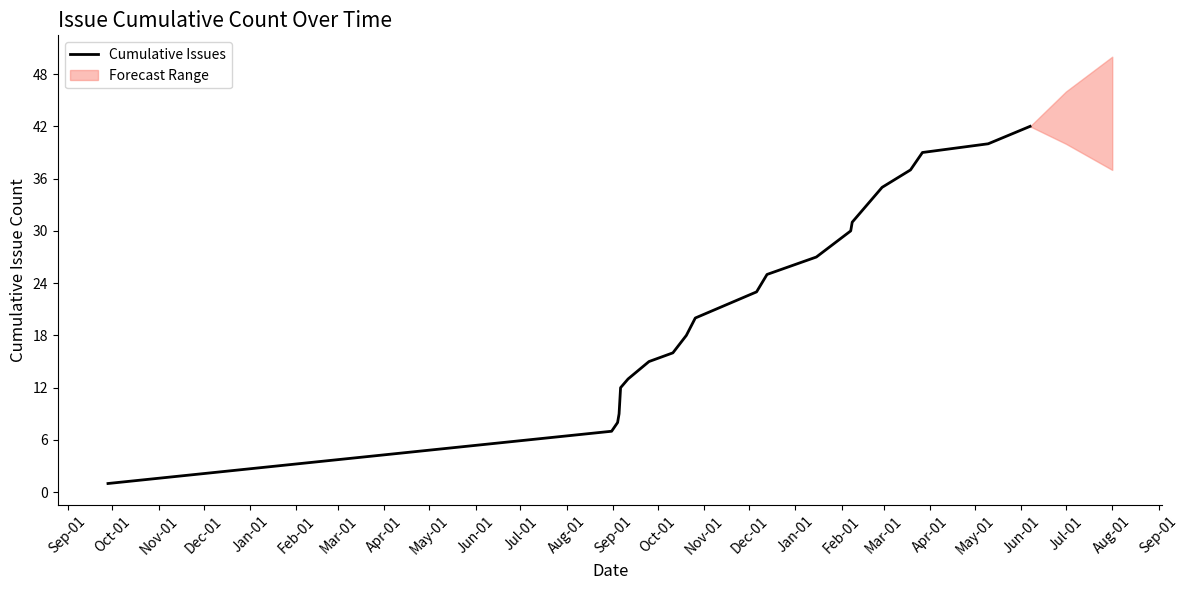

Count the number of categories in the chart.

20